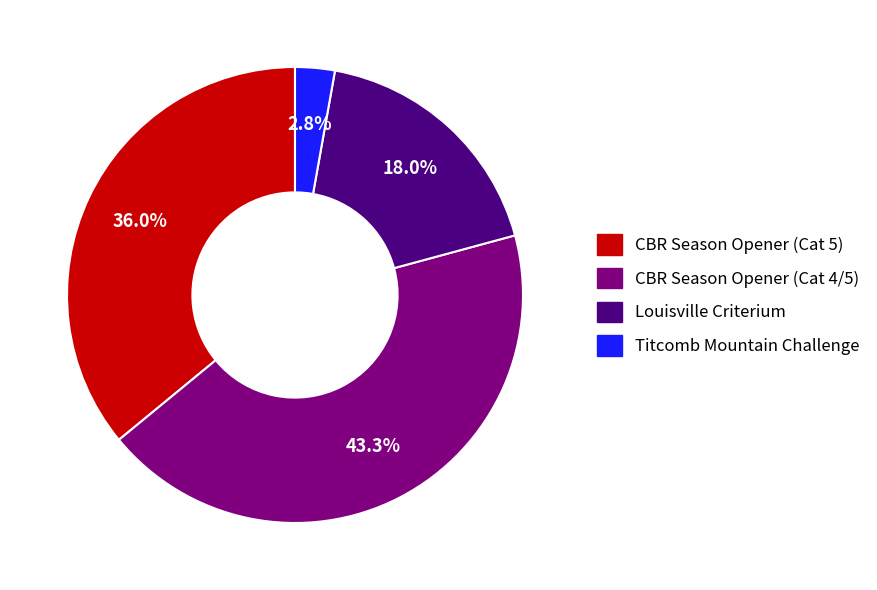

To the nearest percent, what portion does Louisville Criterium represent?

18%